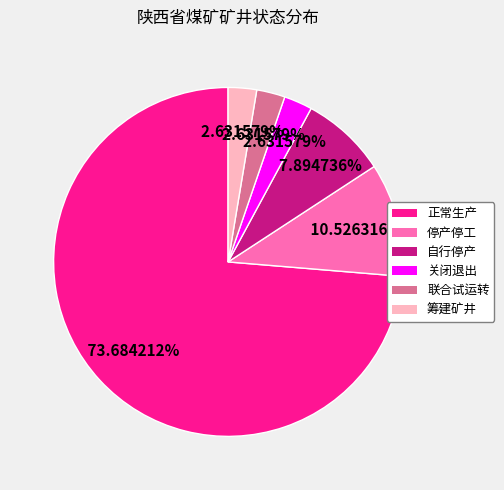

The 自行停产 slice represents 18% of the pie. True or false?

False